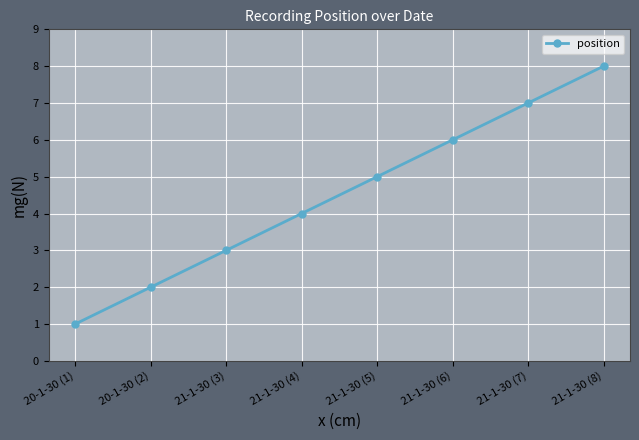

Rank the categories by value from lowest to highest.

20-1-30 (1), 20-1-30 (2), 21-1-30 (3), 21-1-30 (4), 21-1-30 (5), 21-1-30 (6), 21-1-30 (7), 21-1-30 (8)